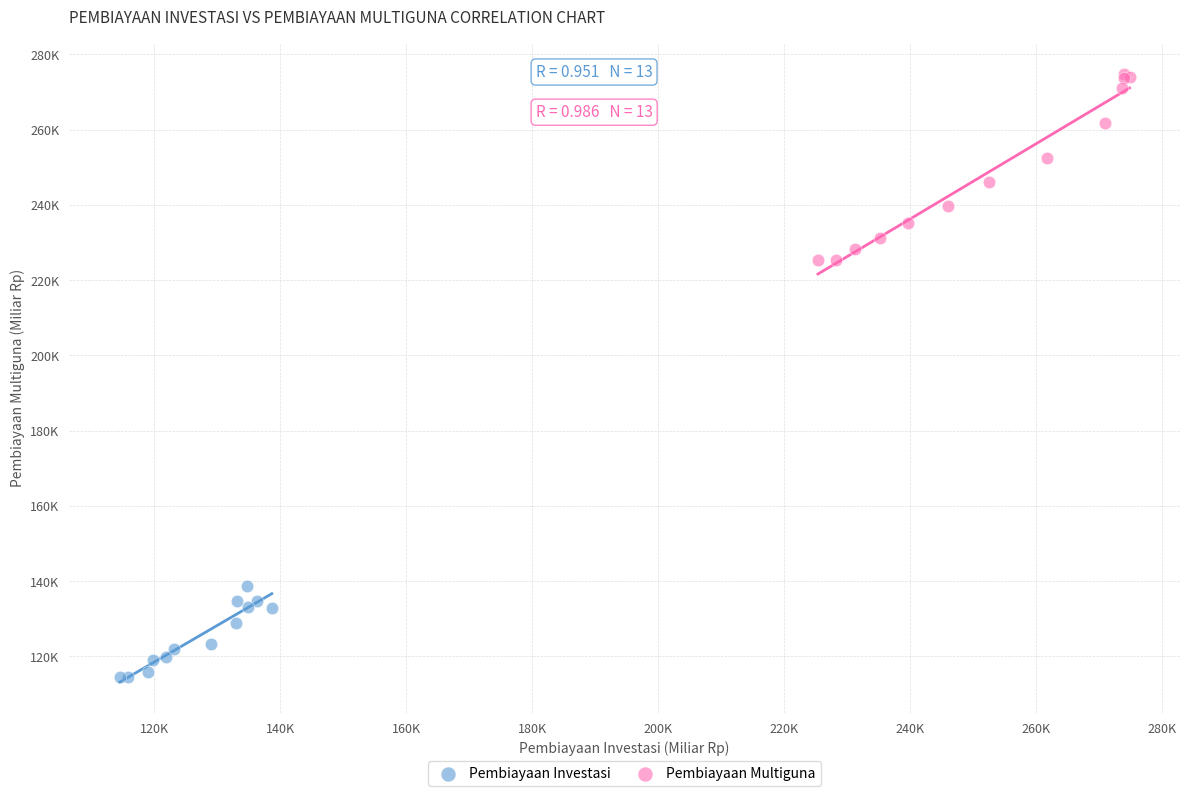

What are all the series names shown in the legend?

Pembiayaan Investasi, Pembiayaan Multiguna